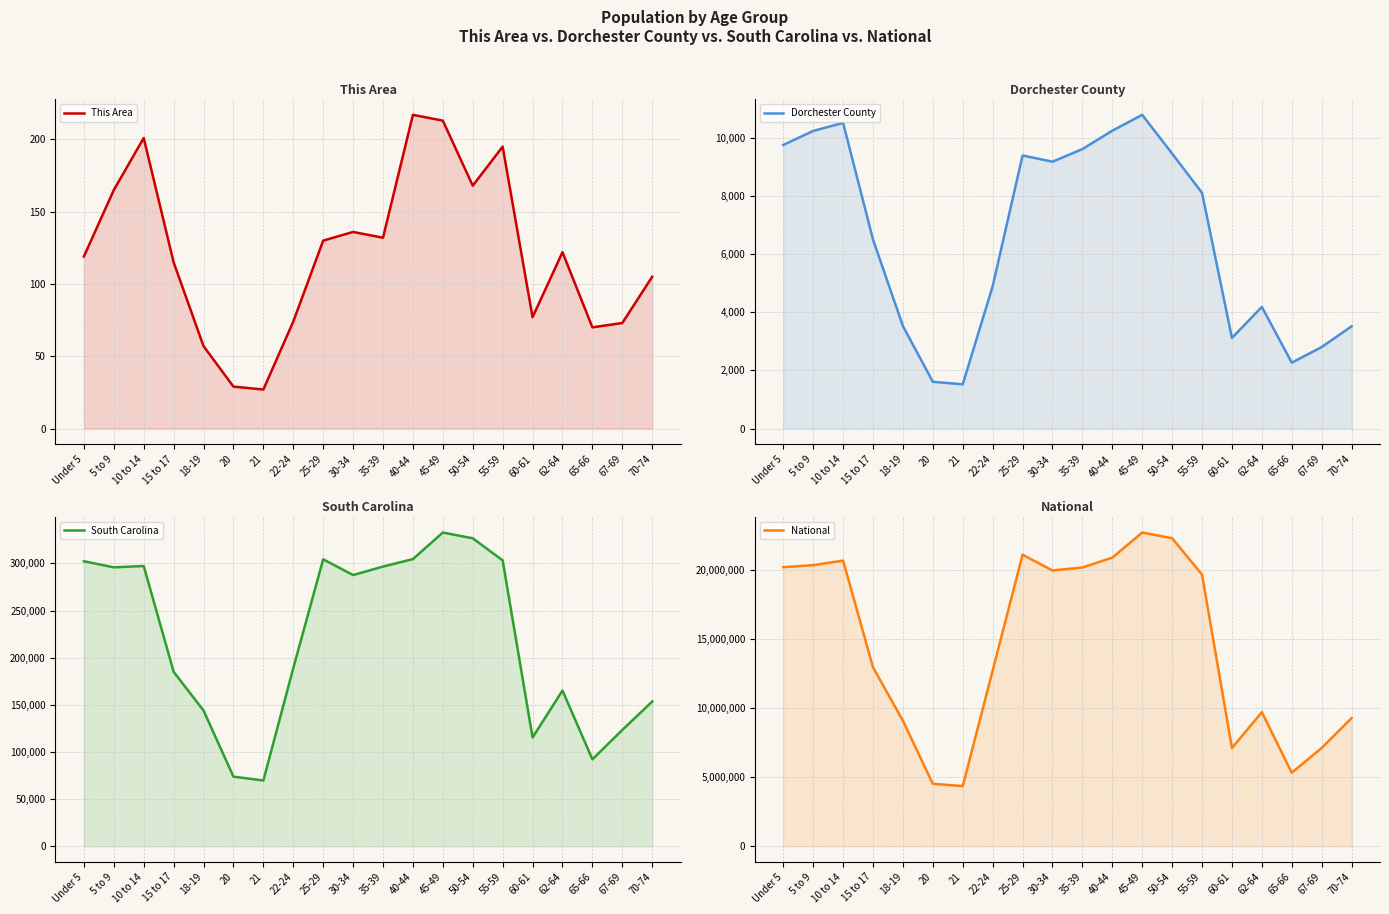

What is the average value of the Dorchester County series?

6565